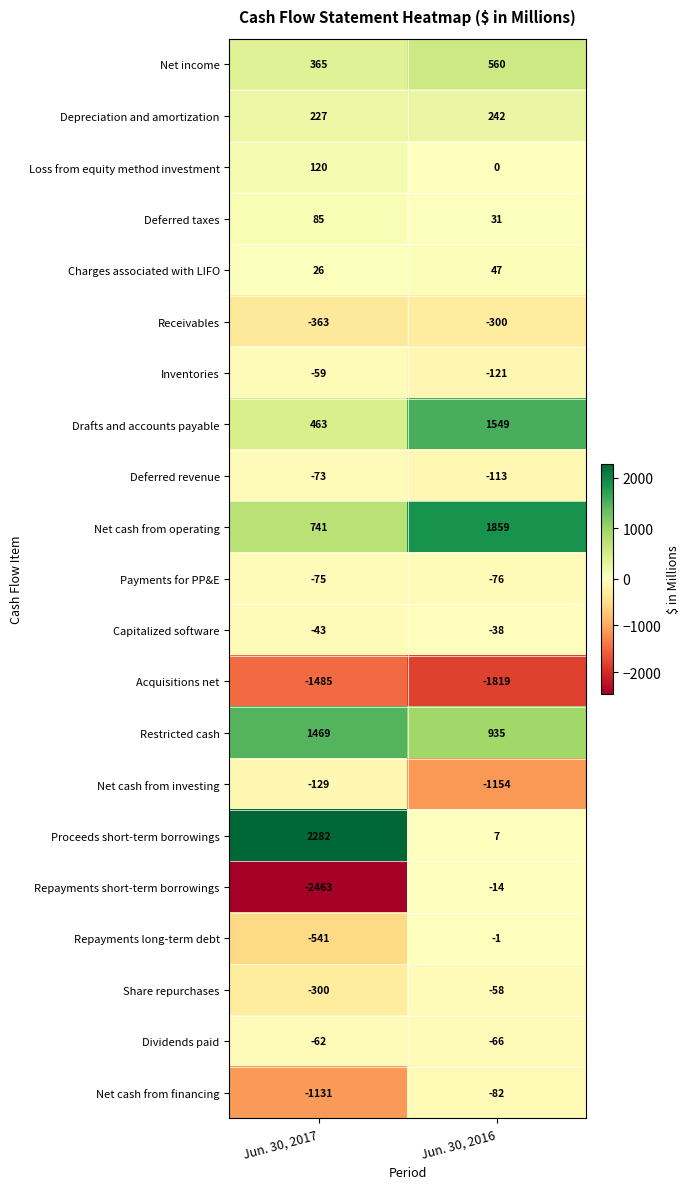

What is the sum of the Proceeds short-term borrowings values at Jun. 30, 2017 and Jun. 30, 2016?

2289